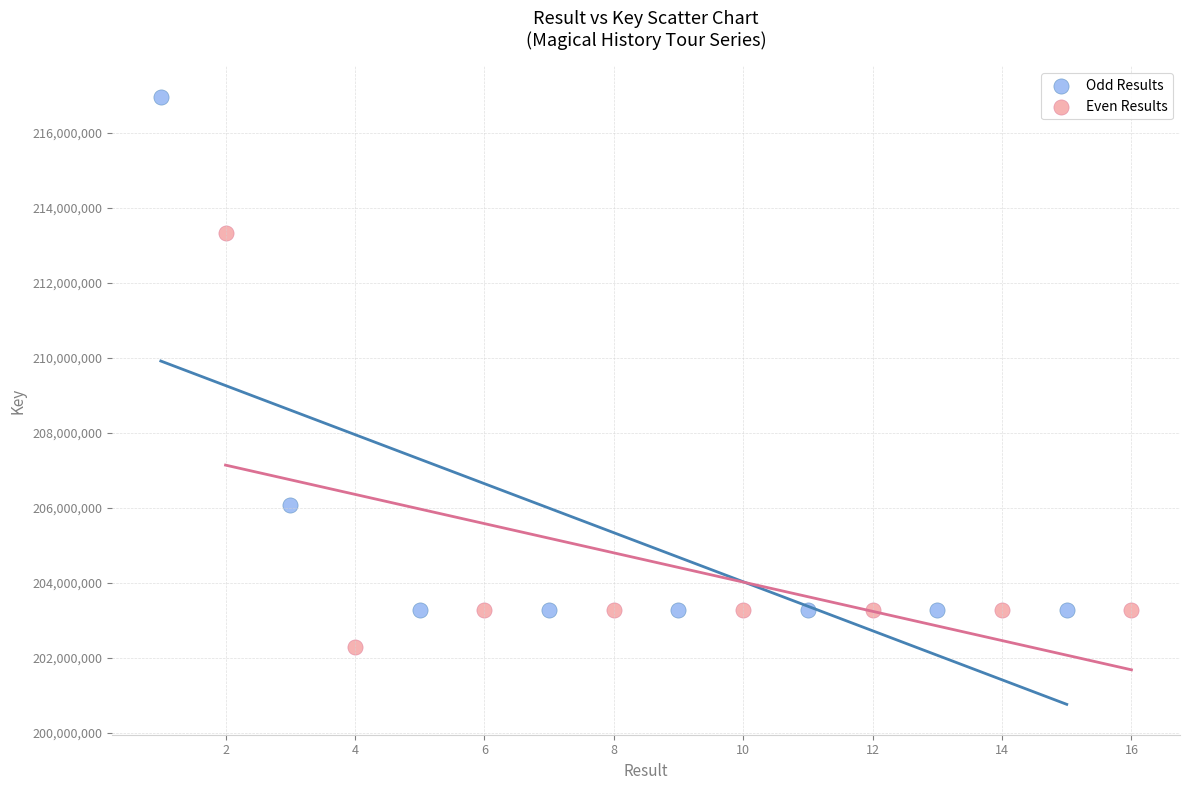

Which series contains the highest Y value?

Odd Results